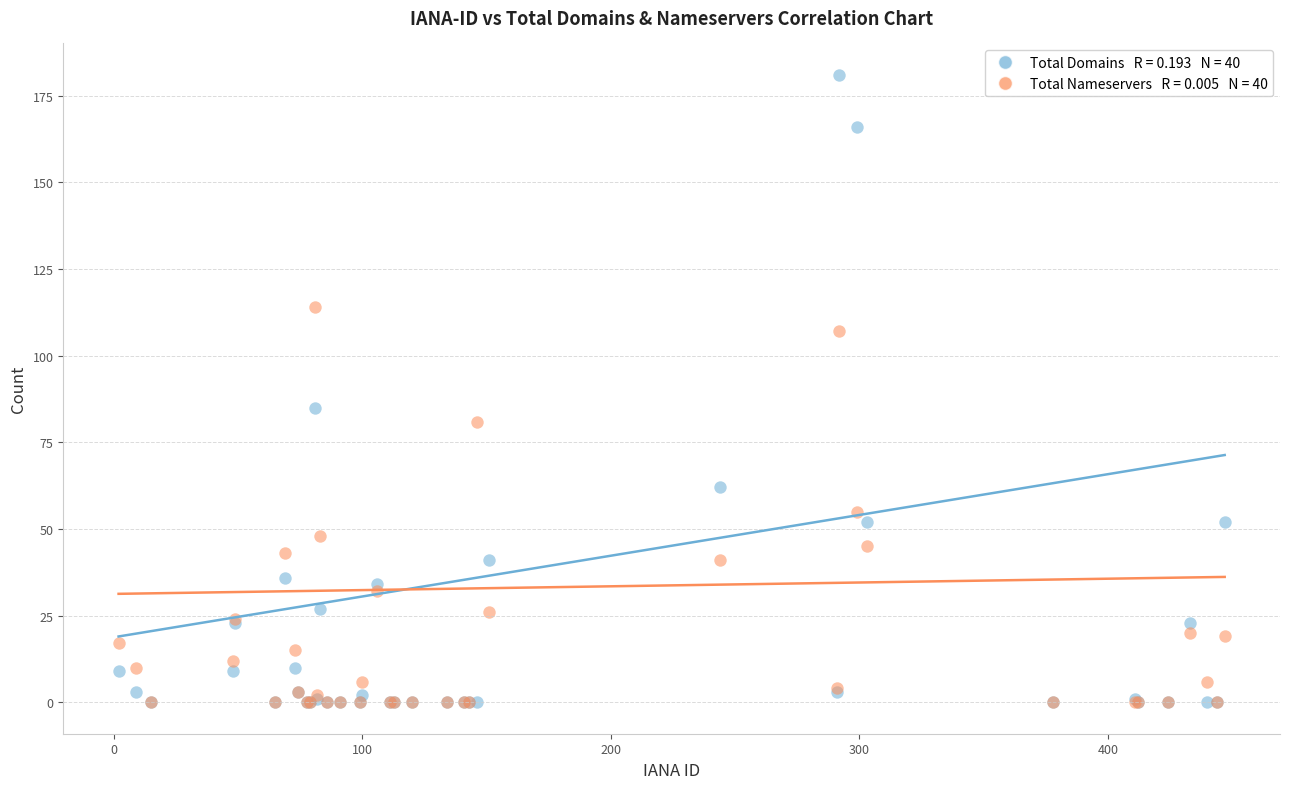

Across all series, what Y value is closest to 90?

85